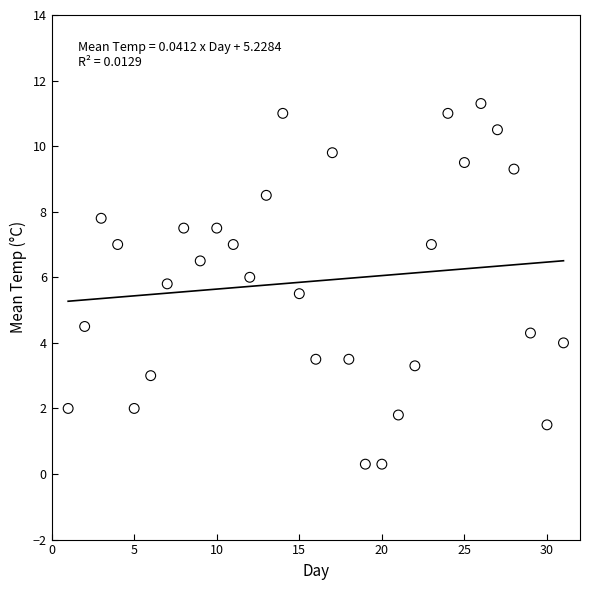

What is the range of X values (max minus min)?

30.0